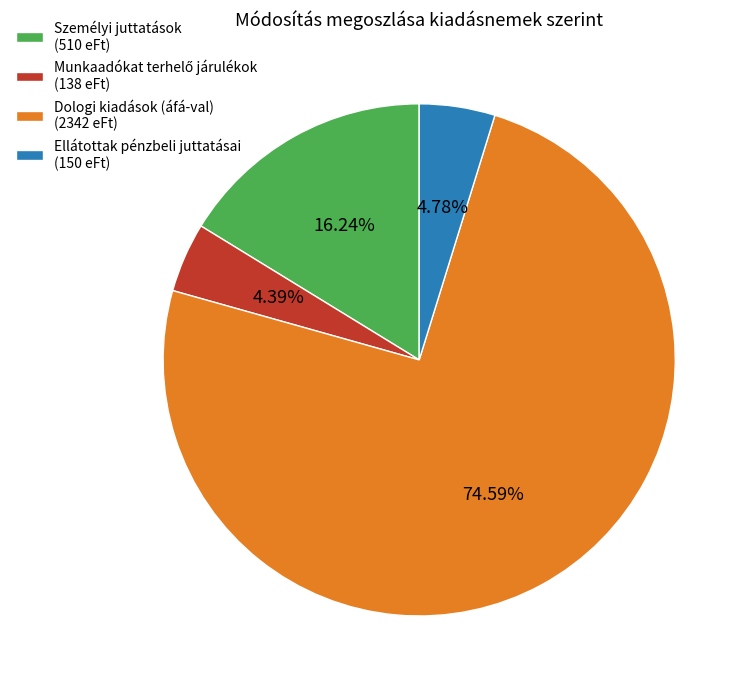

Approximately how many times larger is the value at Dologi kiadások (áfá-val) (2342 eFt) compared to Ellátottak pénzbeli juttatásai (150 eFt)?

15.6